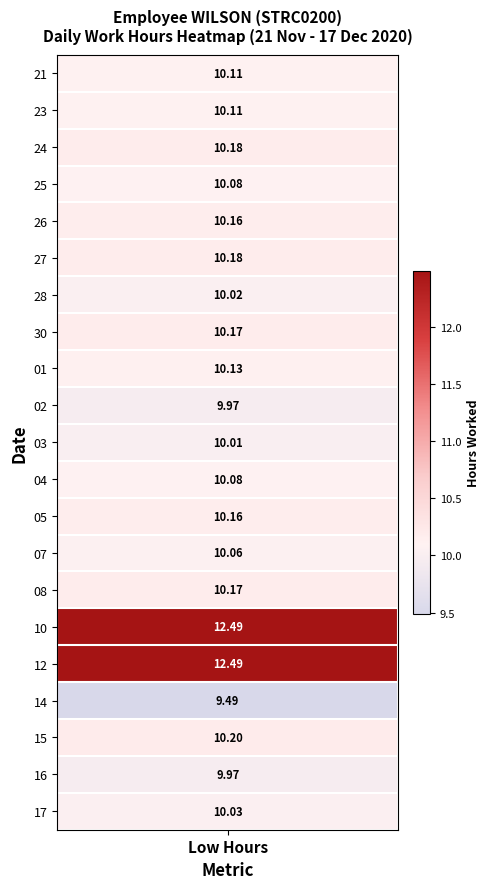

At how many categories does at least one series exceed 8?

1